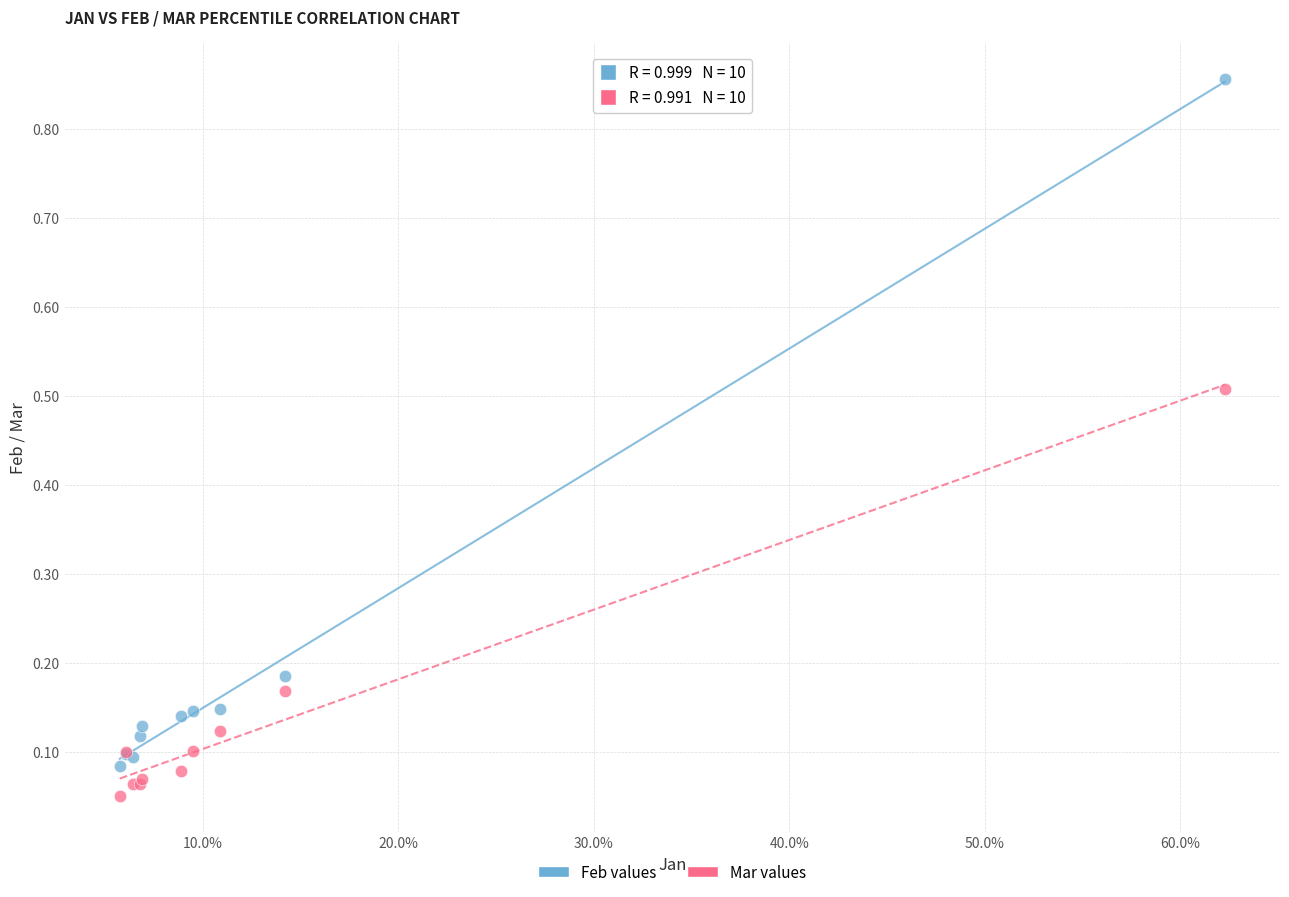

Which series has the widest spread of Y values?

Feb values